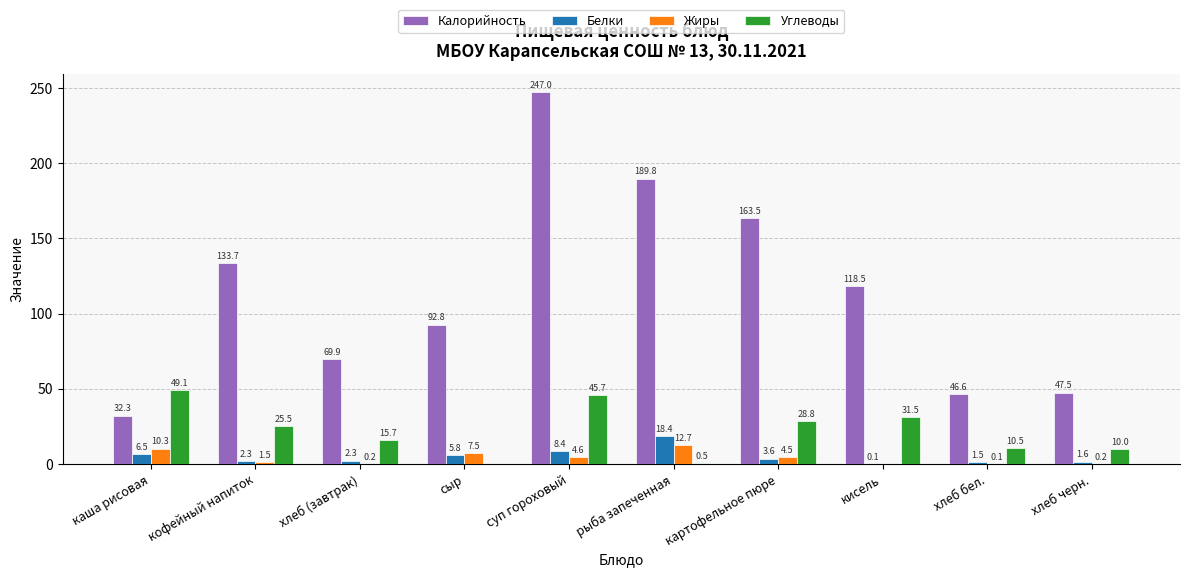

The value of Калорийность at суп гороховый is 247.0. True or false?

True